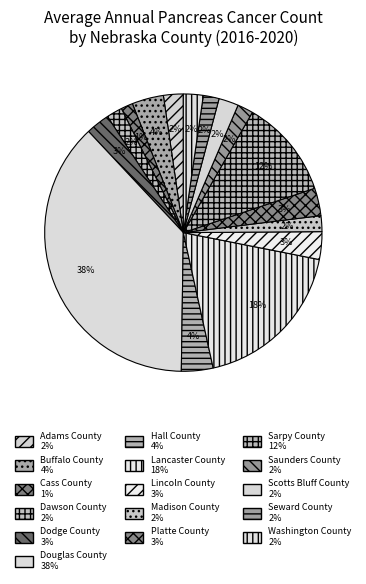

Combined, what portion of the pie is Seward County and Dodge County?

4.6%